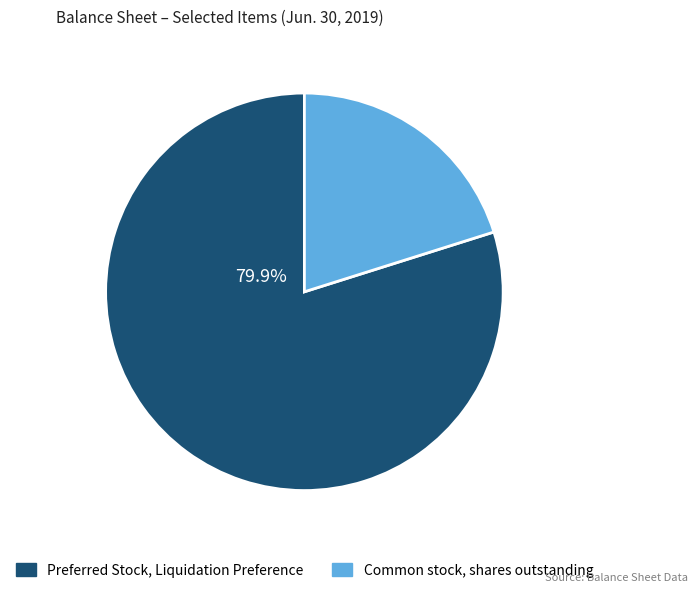

Does any single category account for the majority?

Yes